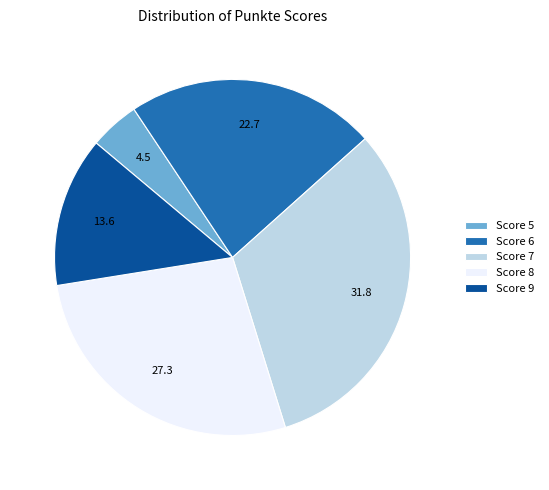

Is the sum of Score 8 and Score 7 greater than half?

Yes